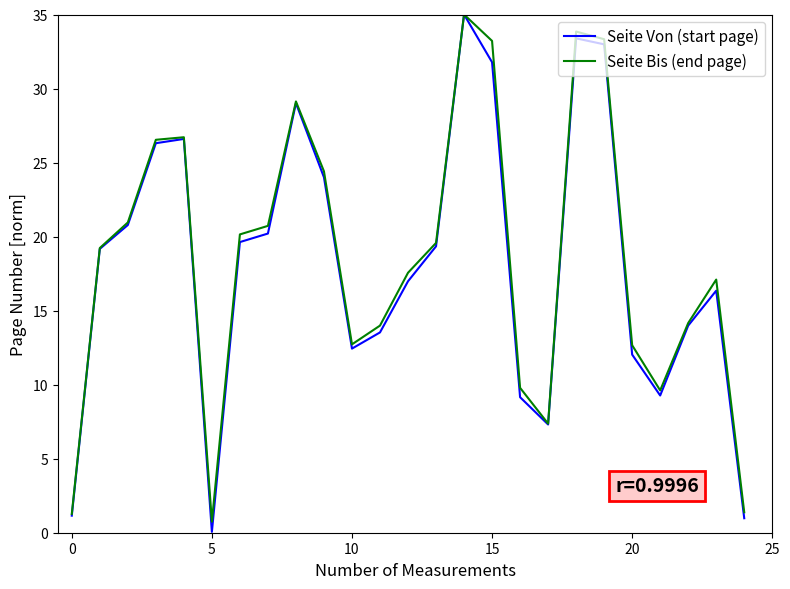

What is the highest value of the Seite Bis (end page) series?

35.0